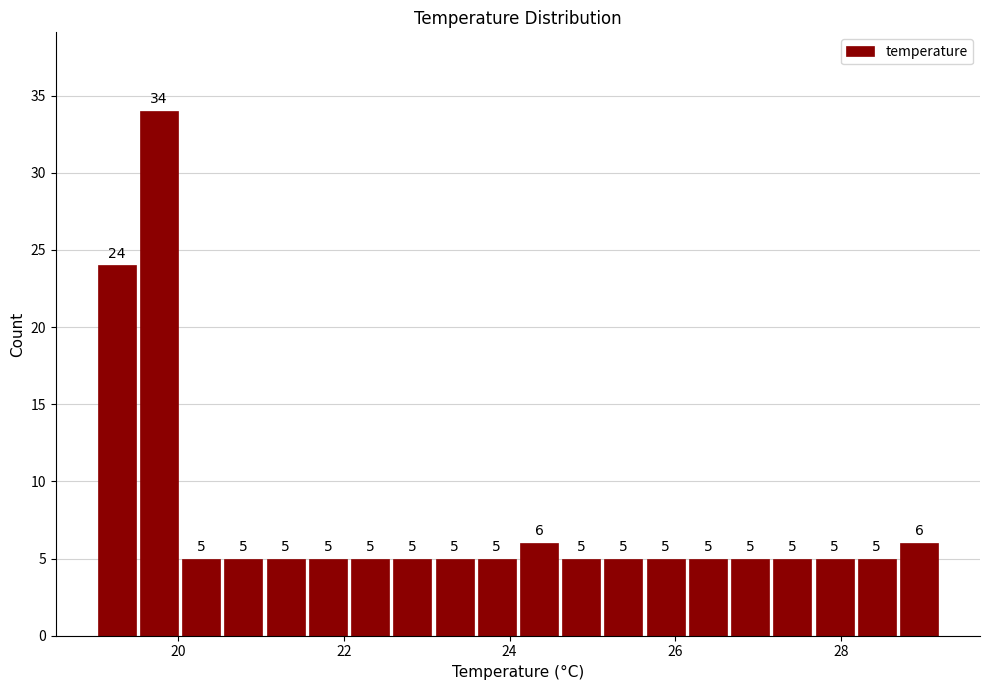

Around what value on the x-axis is the tallest bar? Give the approximate position of its centre, as read against the axis.

19.8